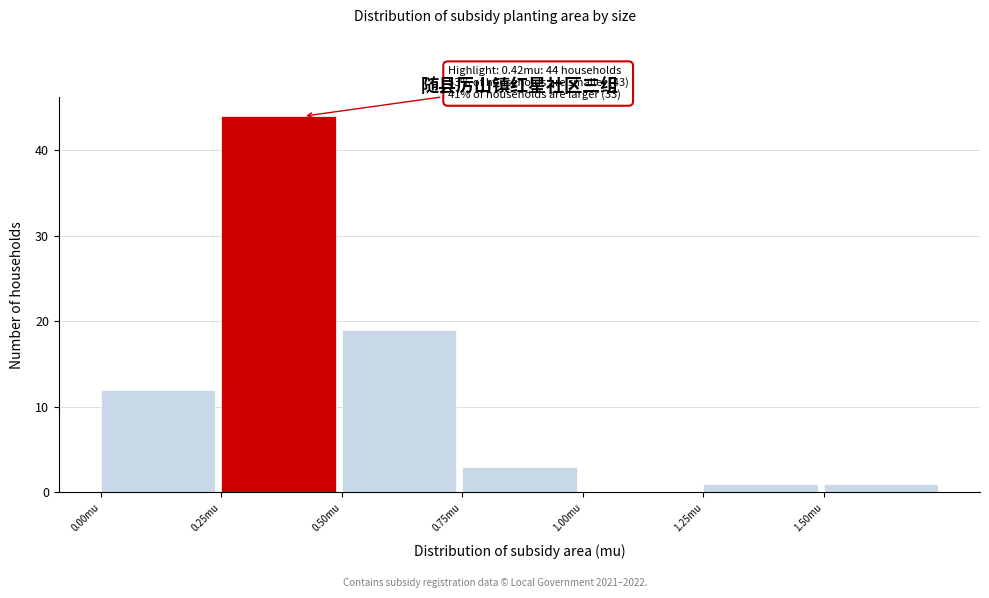

Which range on the x-axis has the tallest bar?

0.25 to 0.50